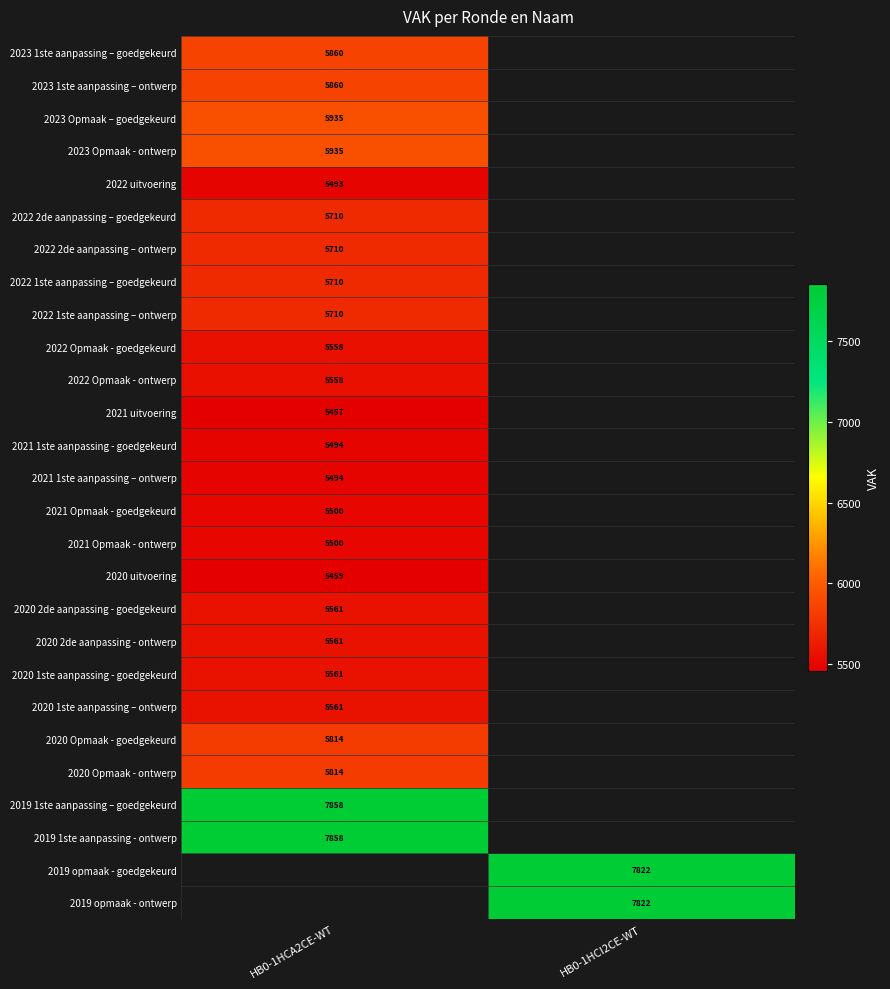

The value of 2022 2de aanpassing – ontwerp at HB0-1HCA2CE-WT is 7565. True or false?

False